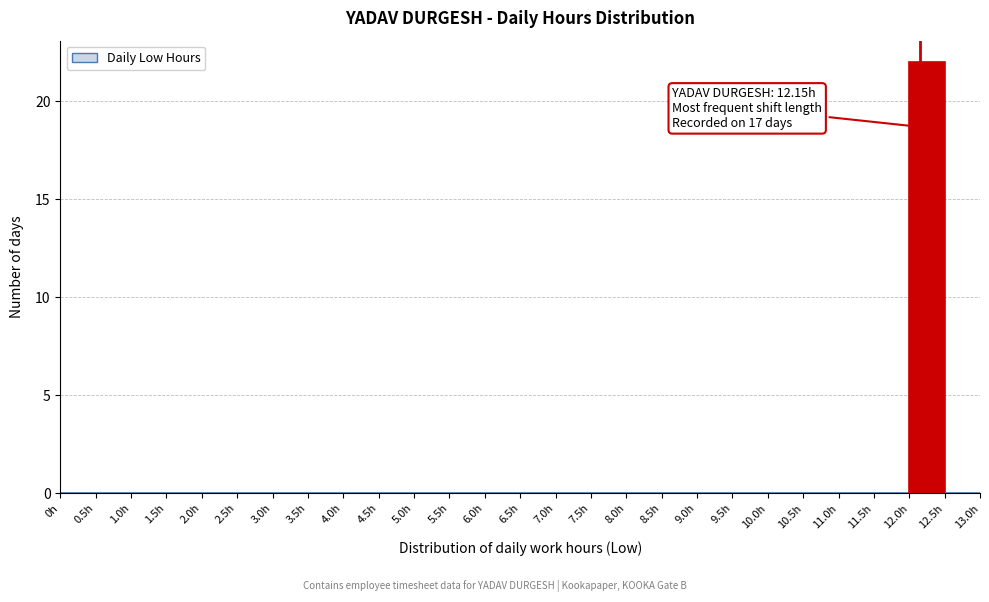

Which range on the x-axis has the tallest bar?

12.0 to 12.5